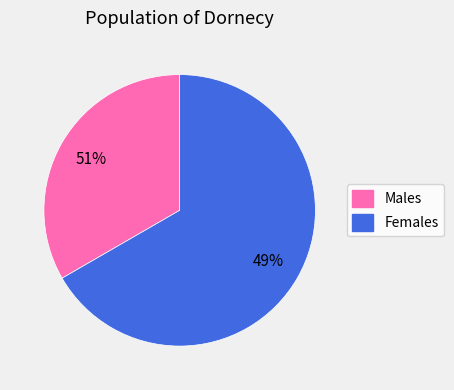

What is the majority slice?

Жіноча